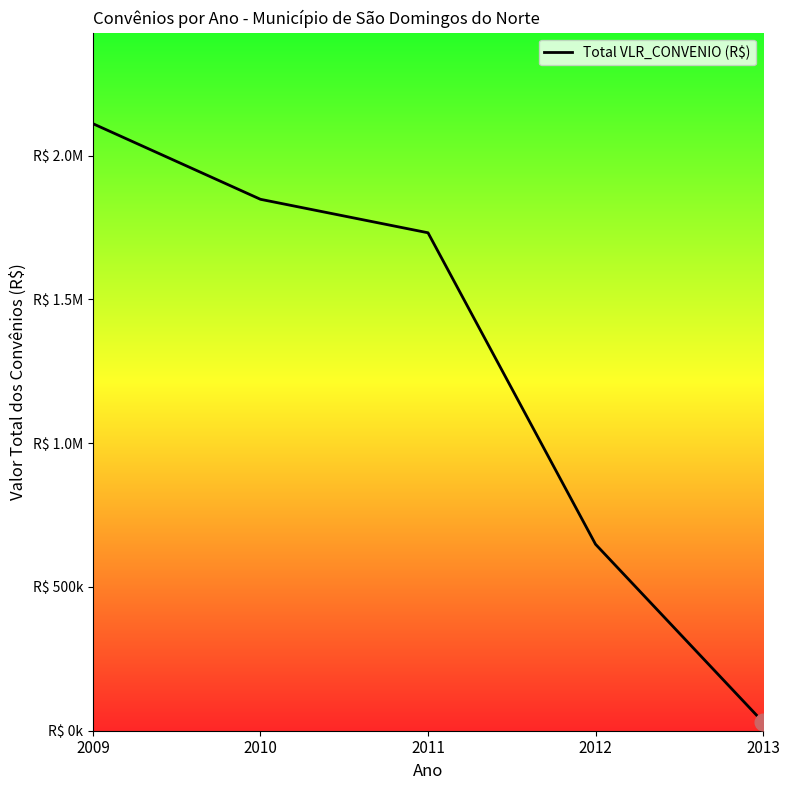

Does the chart display data point markers on the line(s)?

No